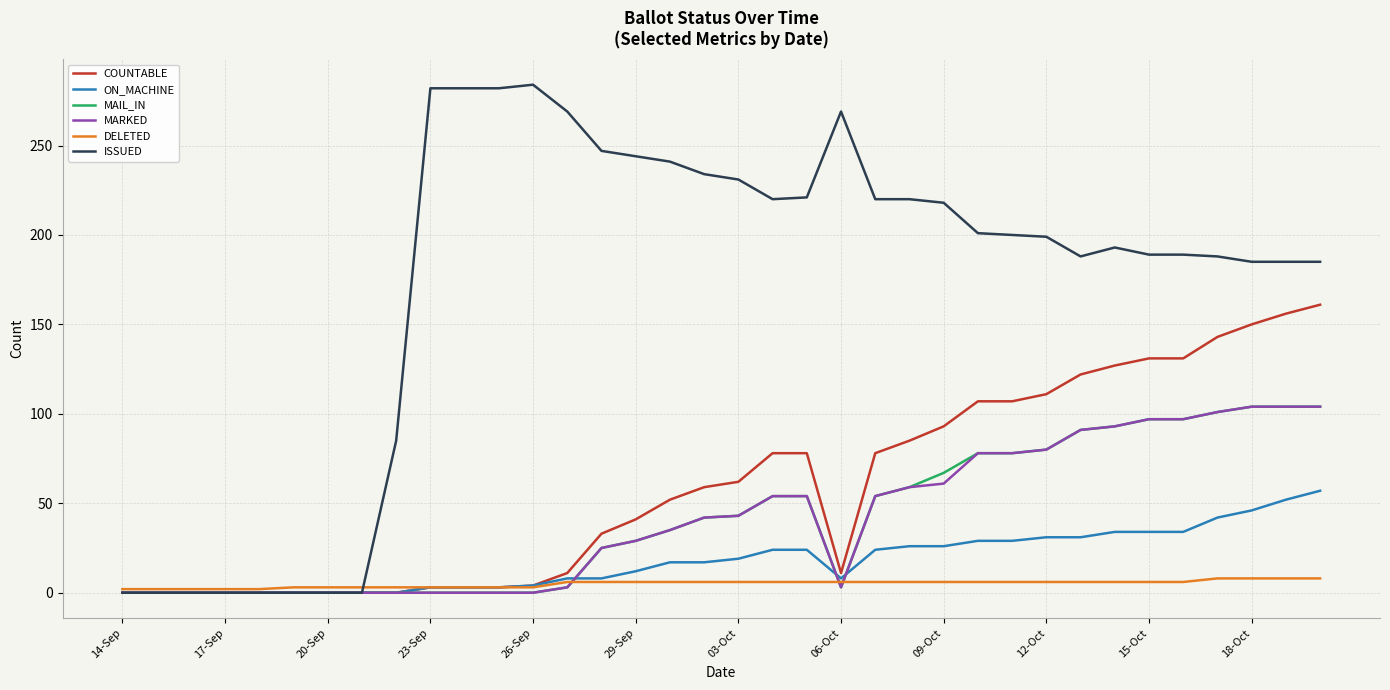

Which series has the largest total across all categories?

ISSUED